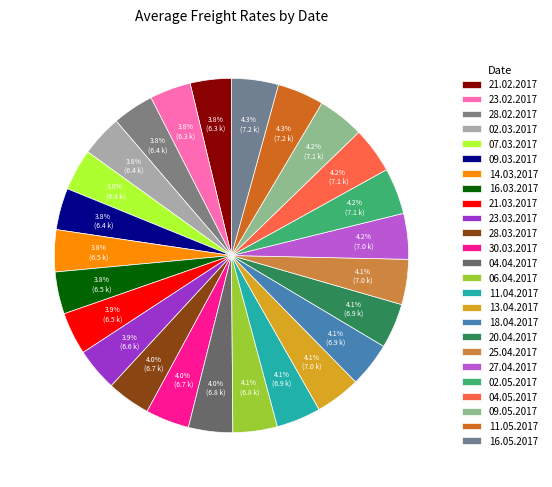

Rank the categories by value from lowest to highest.

21.02.2017, 23.02.2017, 28.02.2017, 02.03.2017, 07.03.2017, 09.03.2017, 14.03.2017, 16.03.2017, 21.03.2017, 23.03.2017, 28.03.2017, 30.03.2017, 04.04.2017, 06.04.2017, 11.04.2017, 18.04.2017, 20.04.2017, 25.04.2017, 13.04.2017, 27.04.2017, 04.05.2017, 02.05.2017, 09.05.2017, 11.05.2017, 16.05.2017